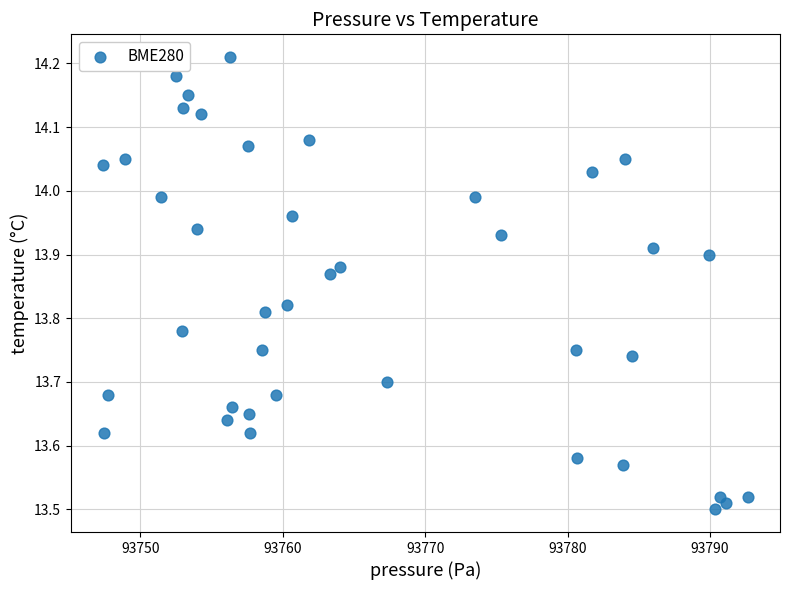

What is the range of X values (max minus min)?

45.3